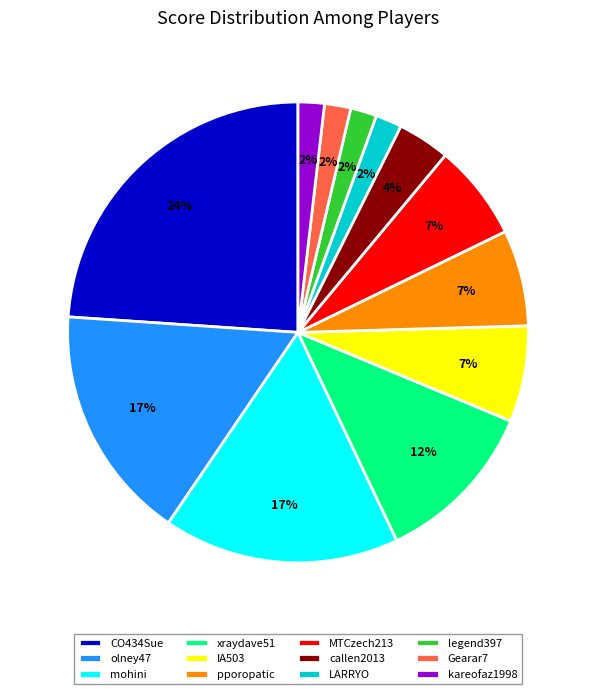

Which has a higher value, xraydave51 or IA503?

xraydave51